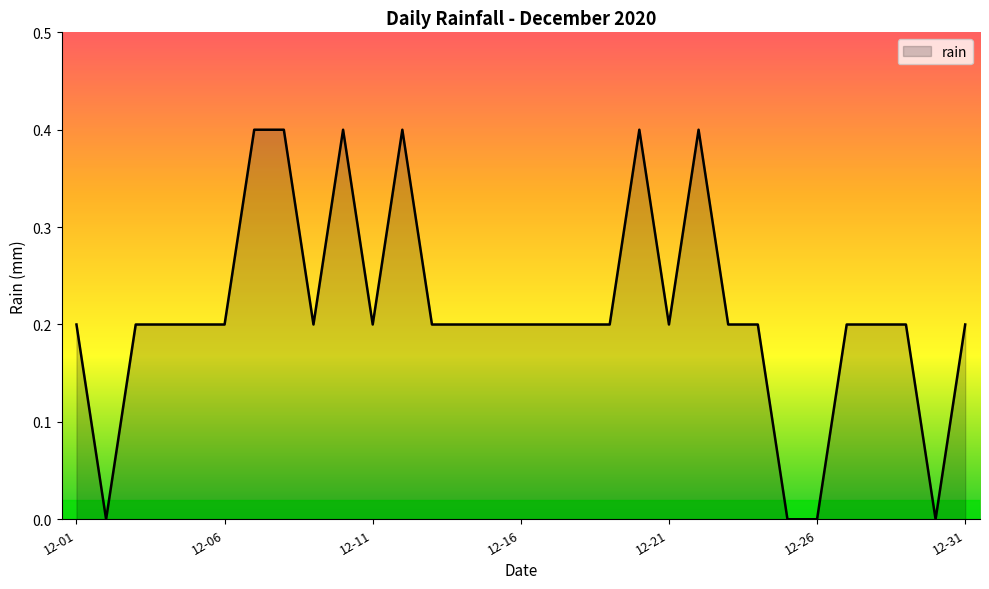

What is the greatest value displayed?

0.4